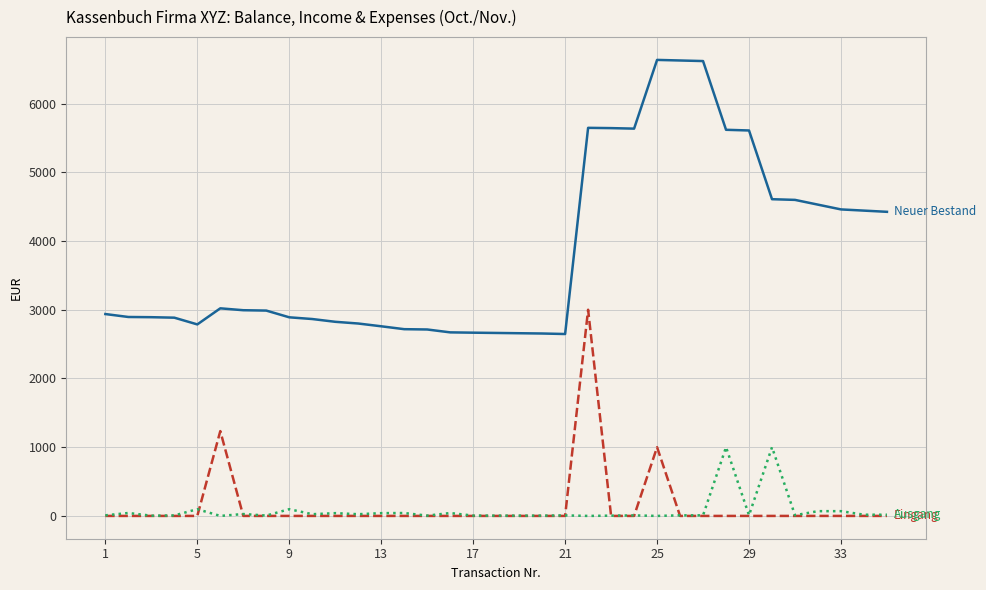

What is the greatest value displayed?

6635.3